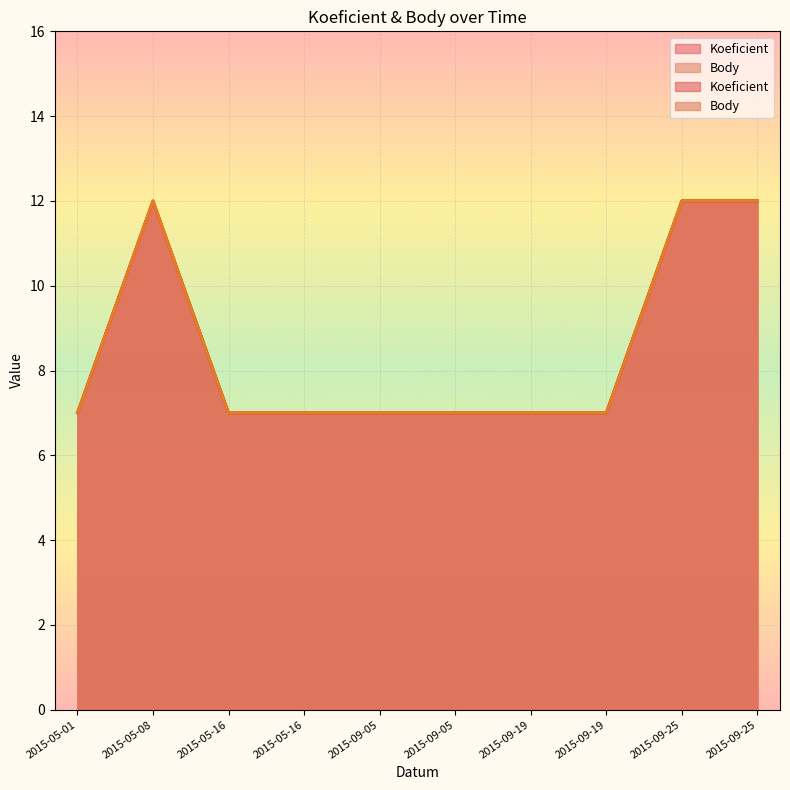

What is the label of the 8th point from the right?

2015-05-16